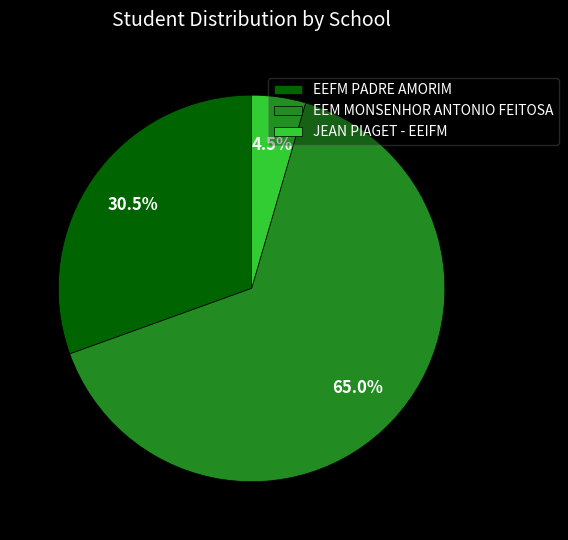

Which category has the smallest portion of the pie?

JEAN PIAGET - EEIFM